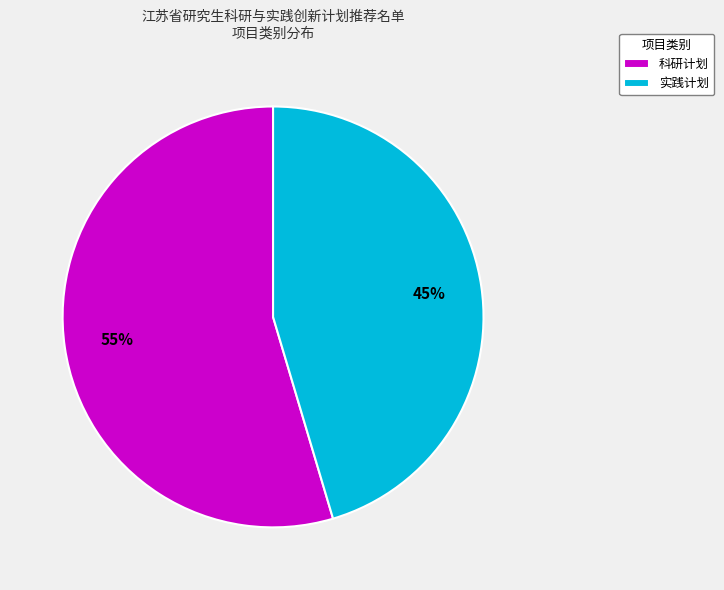

What is the ratio of the value at 实践计划 to the value at 科研计划?

0.8